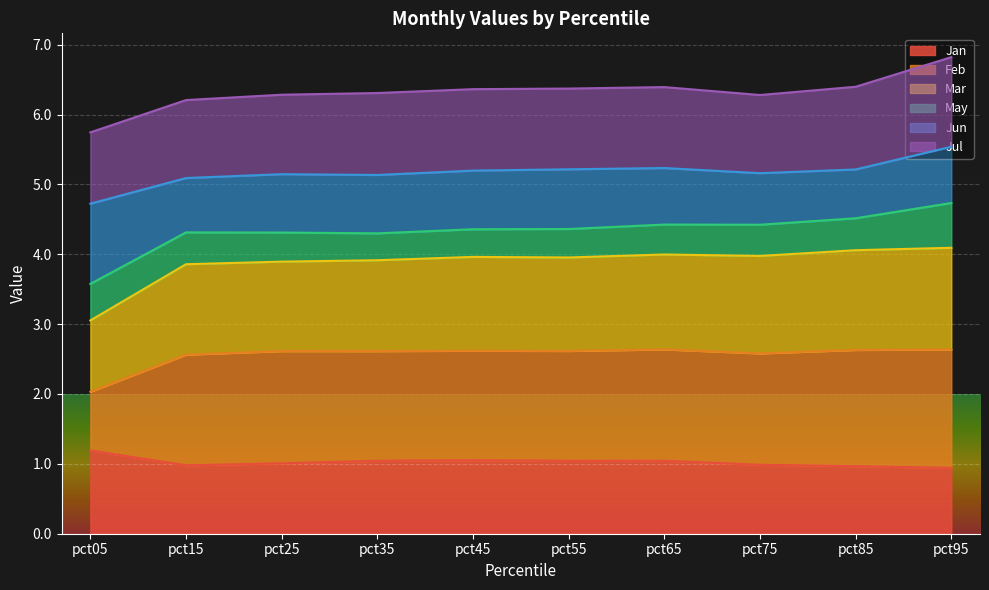

What is the highest value of the Jan series?

1.2